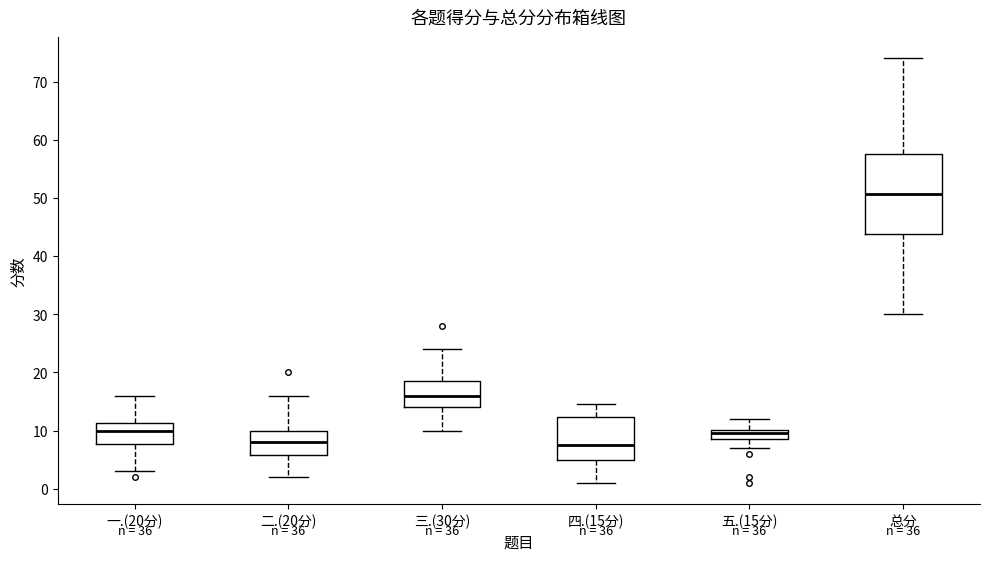

Which box is the tallest, from its lower edge to its upper edge?

总分